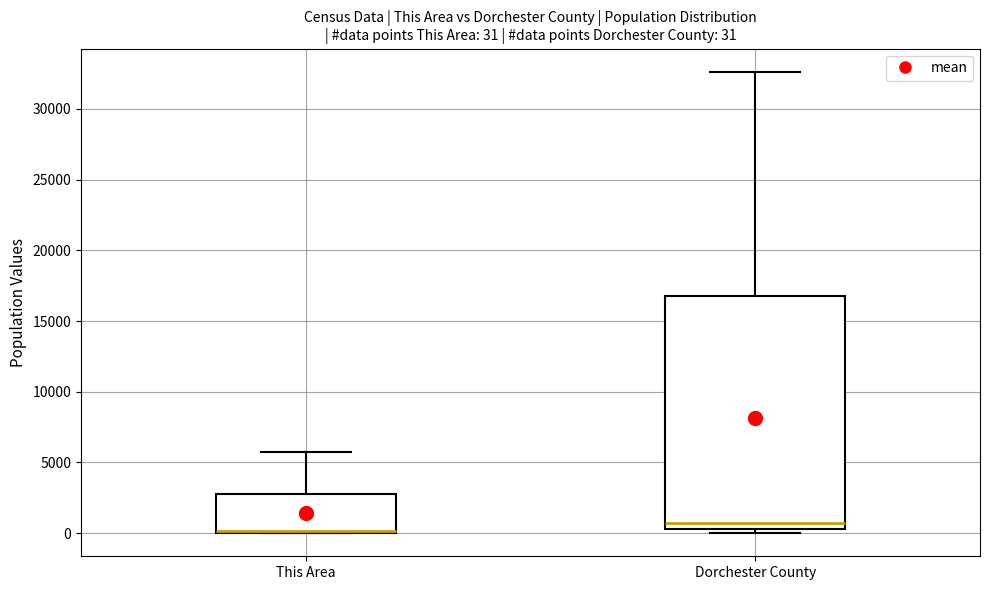

Comparing the boxes themselves (not the whiskers), which one is the tallest?

Dorchester County